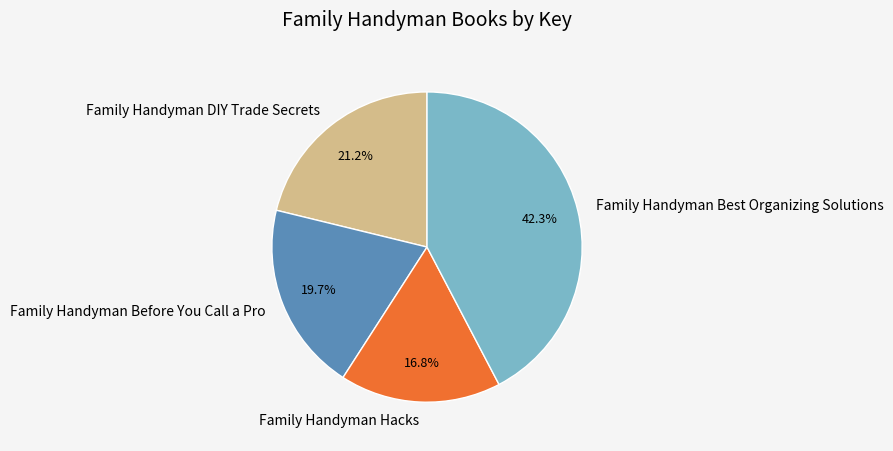

Which slice is the smallest?

Family Handyman Hacks